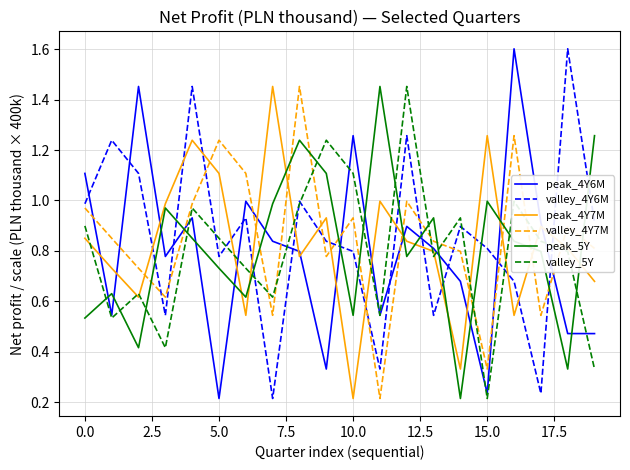

What is the greatest value displayed?

1.6